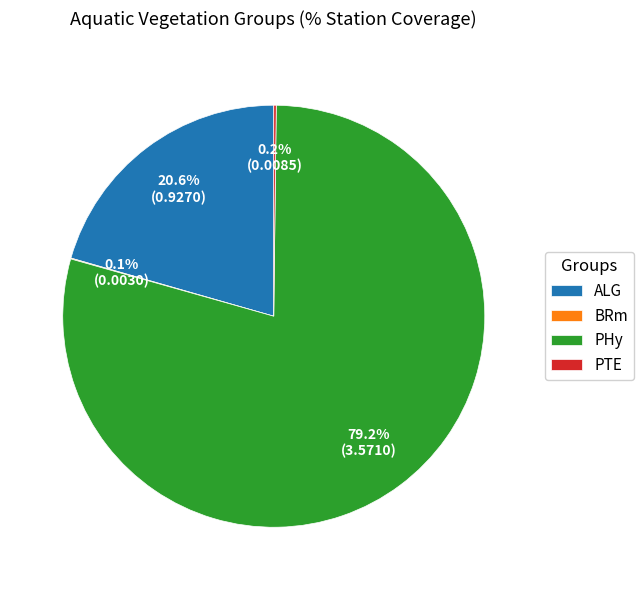

Is the sum of PHy and ALG greater than half?

Yes